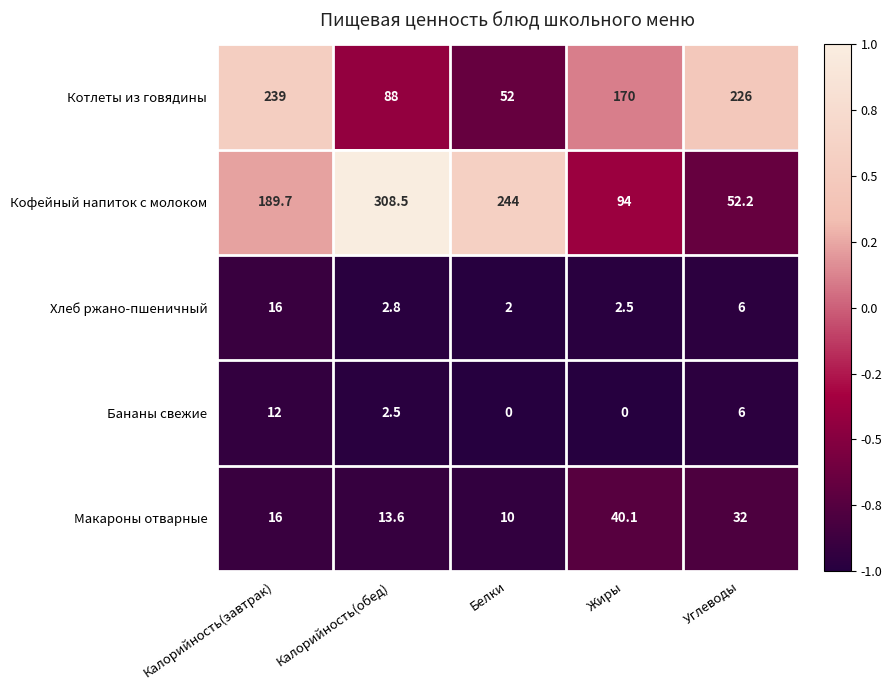

How many series are shown in this chart?

5